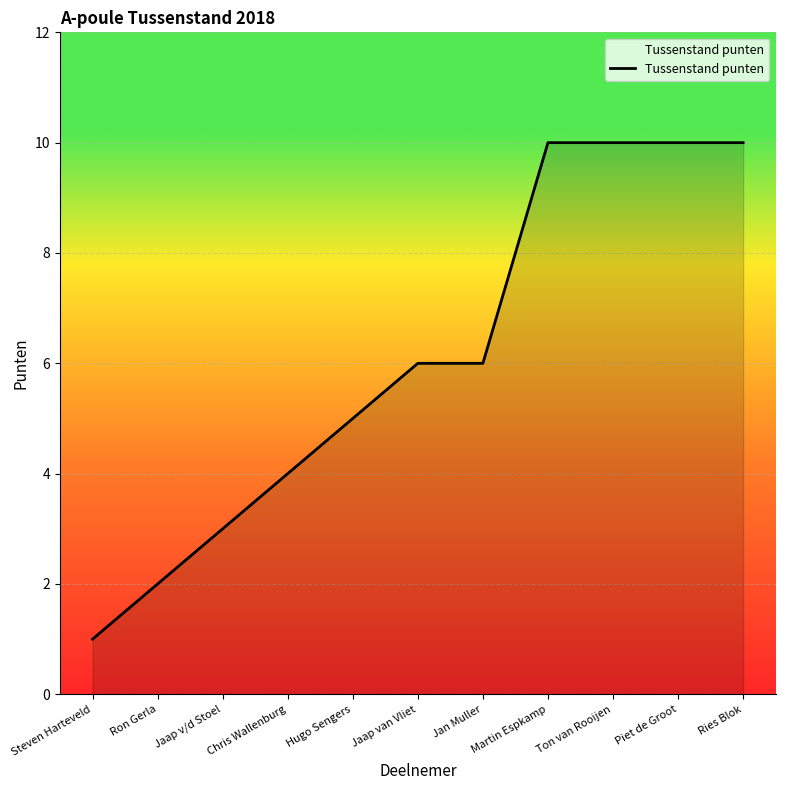

What position from the right is Jaap v/d Stoel?

9